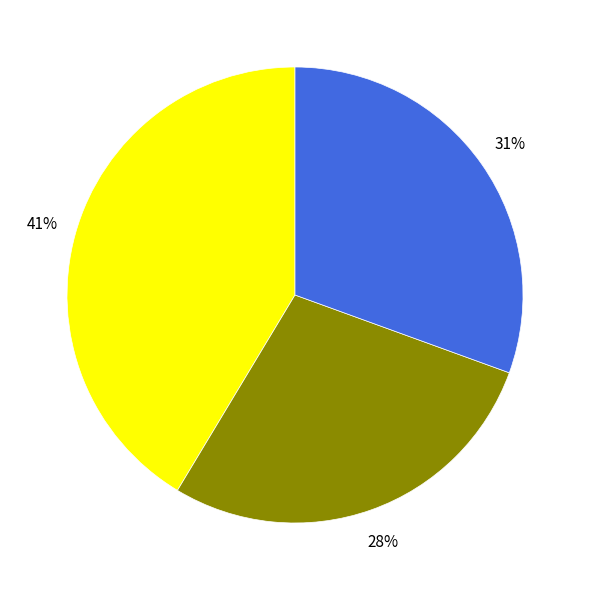

To the nearest percent, what is the difference between the largest and smallest slice percentages?

13%